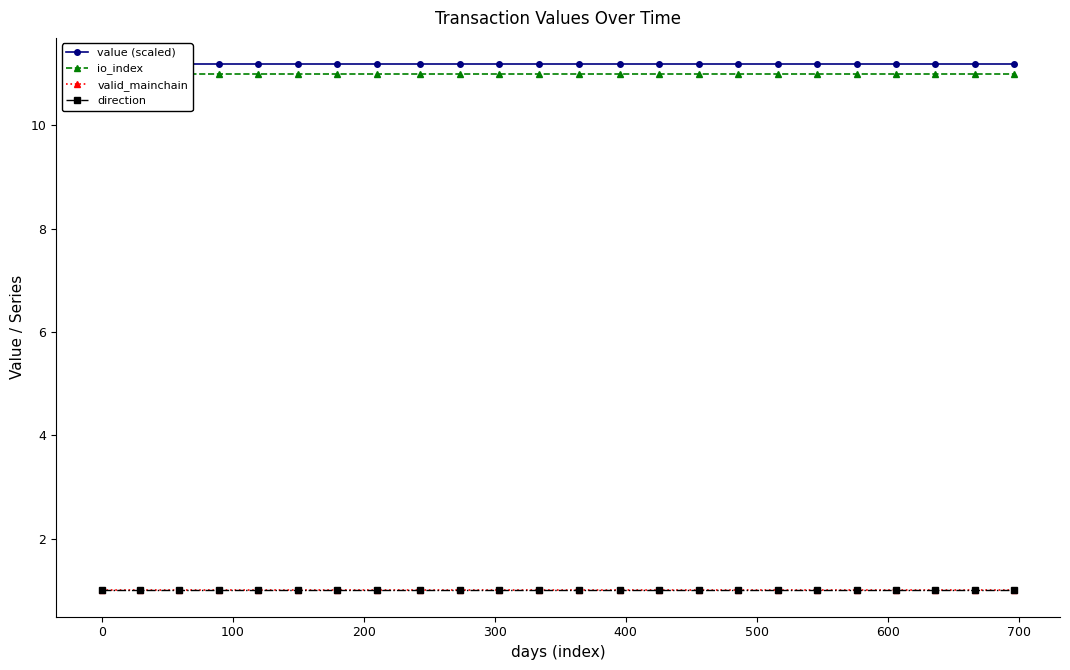

True or false: valid_mainchain has more than 0 points higher than both neighbors.

False